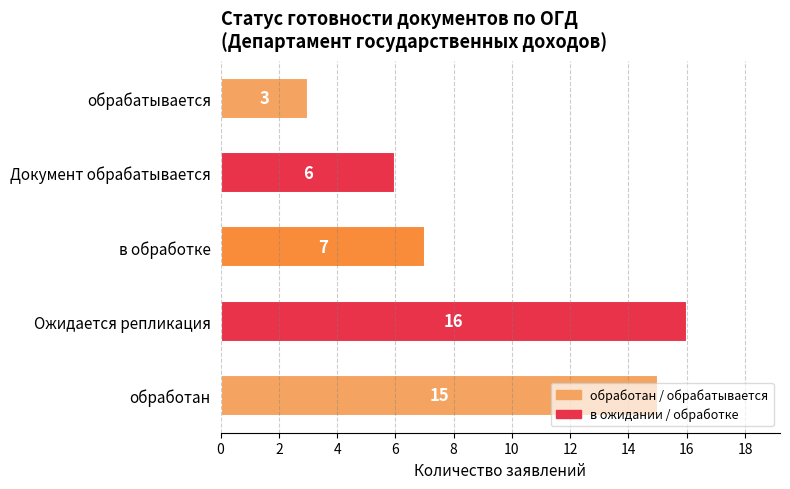

What is the sum of all values?

47